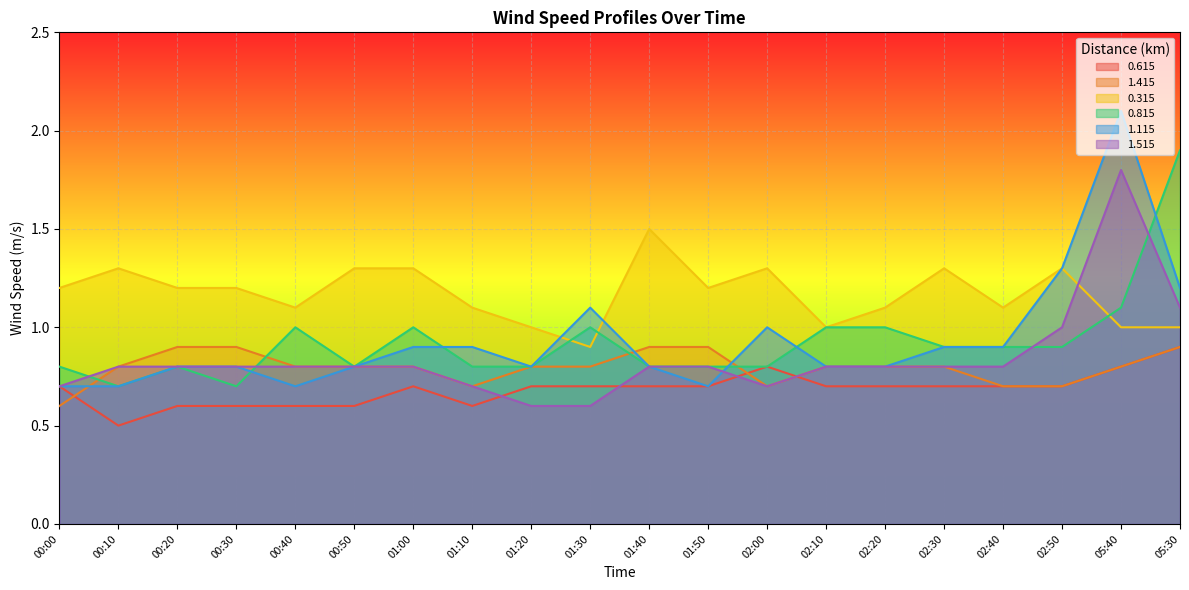

What are all the series names shown in the legend?

0.615, 1.415, 0.315, 0.815, 1.115, 1.515